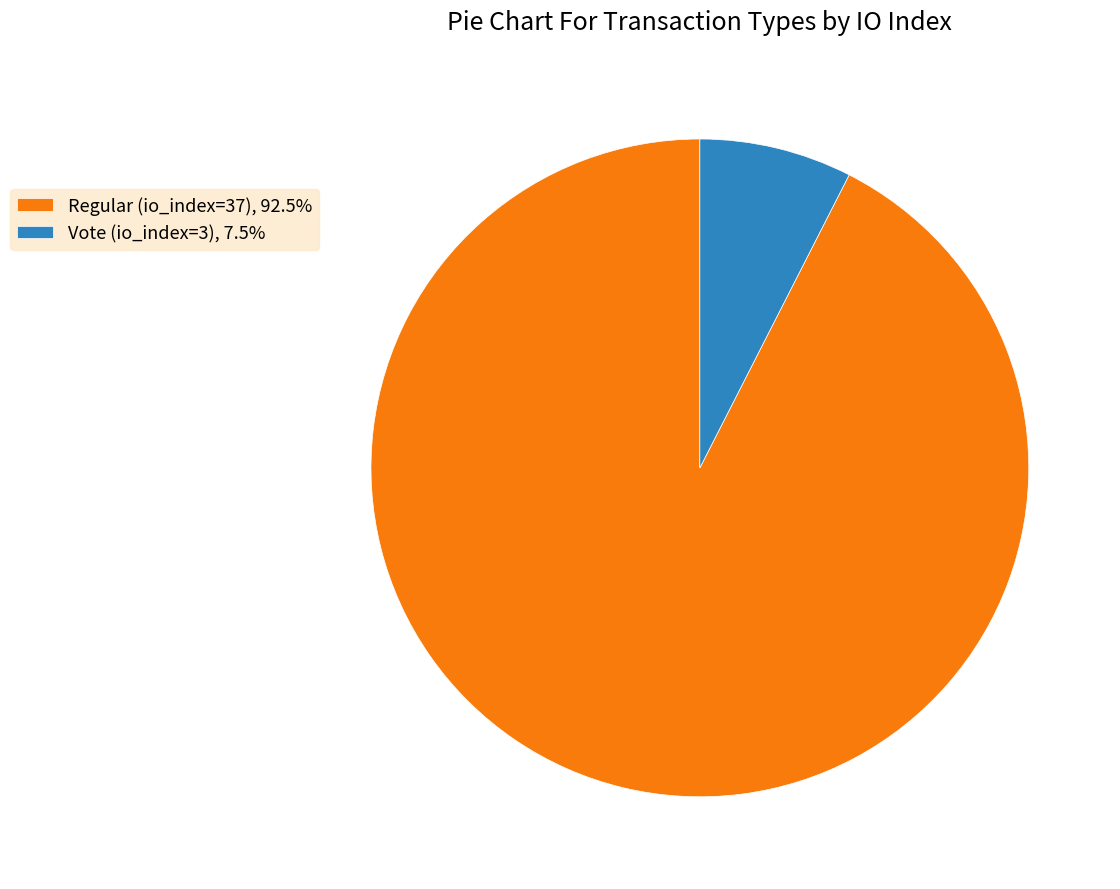

Which slice represents more than half of the pie?

Regular (io_index=37)